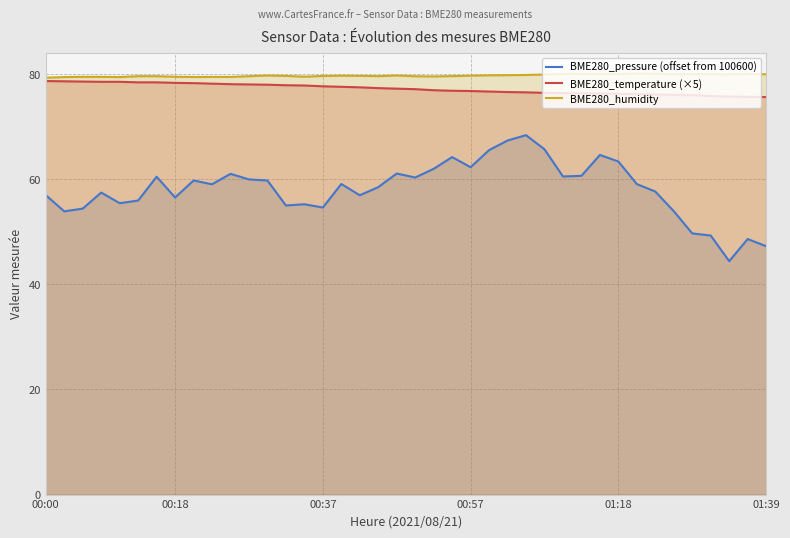

At which category is the sum across all series the highest?

26